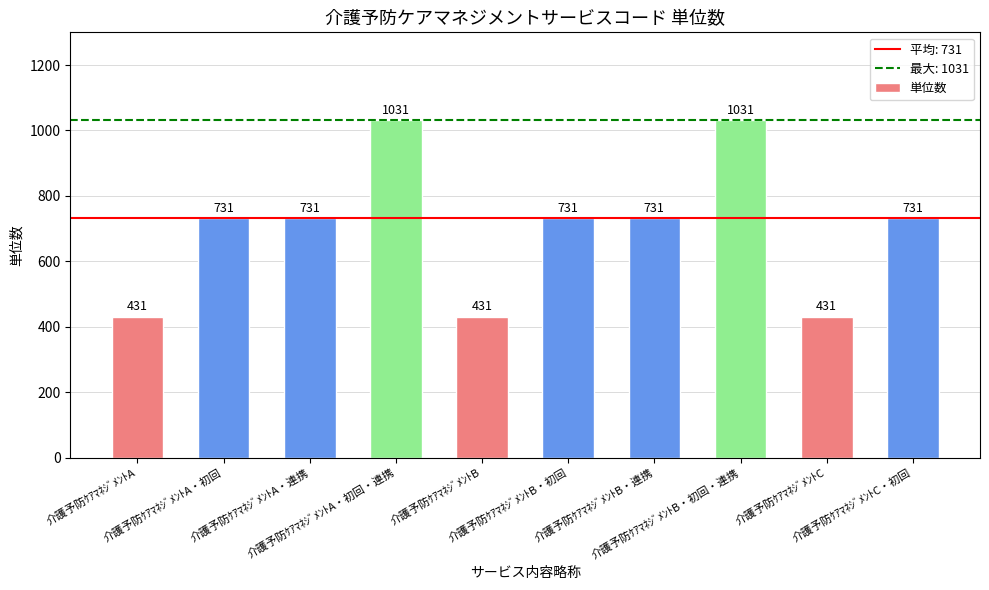

What is the change in value from 介護予防ｹｱﾏﾈｼﾞﾒﾝﾄB to 介護予防ｹｱﾏﾈｼﾞﾒﾝﾄC・初回?

+300